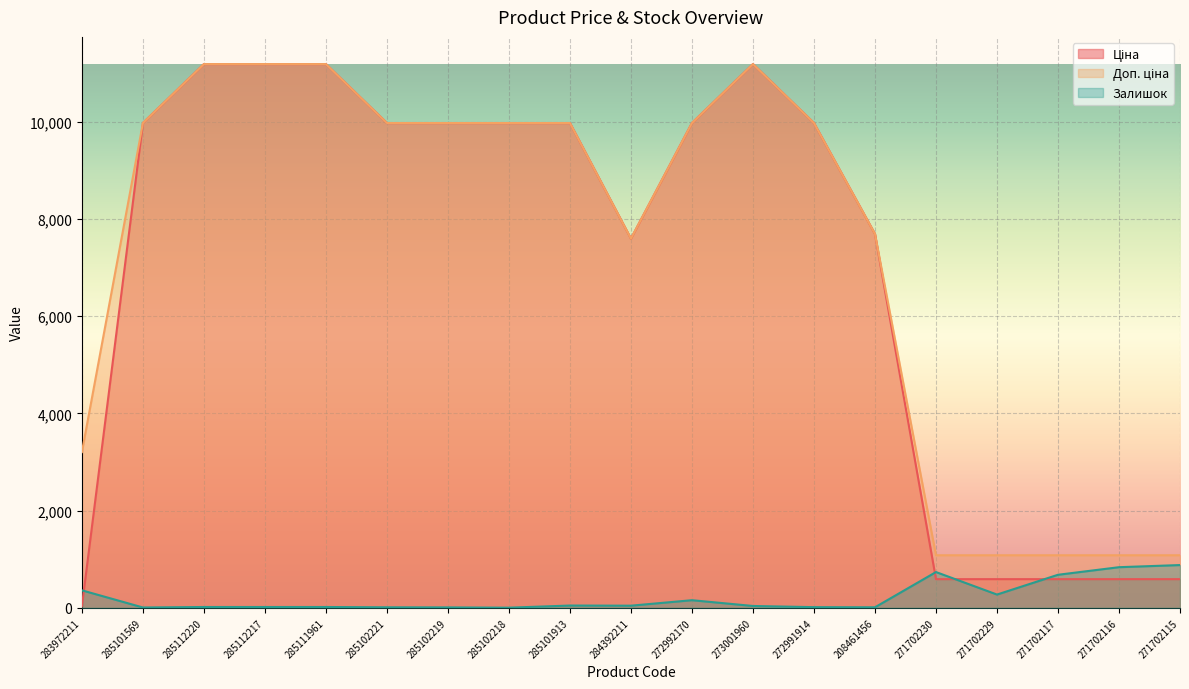

List the labels in order of Залишок value, smallest first.

285102218, 285101569, 285102219, 285102221, 208461456, 272991914, 285112220, 285112217, 285111961, 273001960, 284392211, 285101913, 272992170, 271702229, 283972211, 271702117, 271702230, 271702116, 271702115